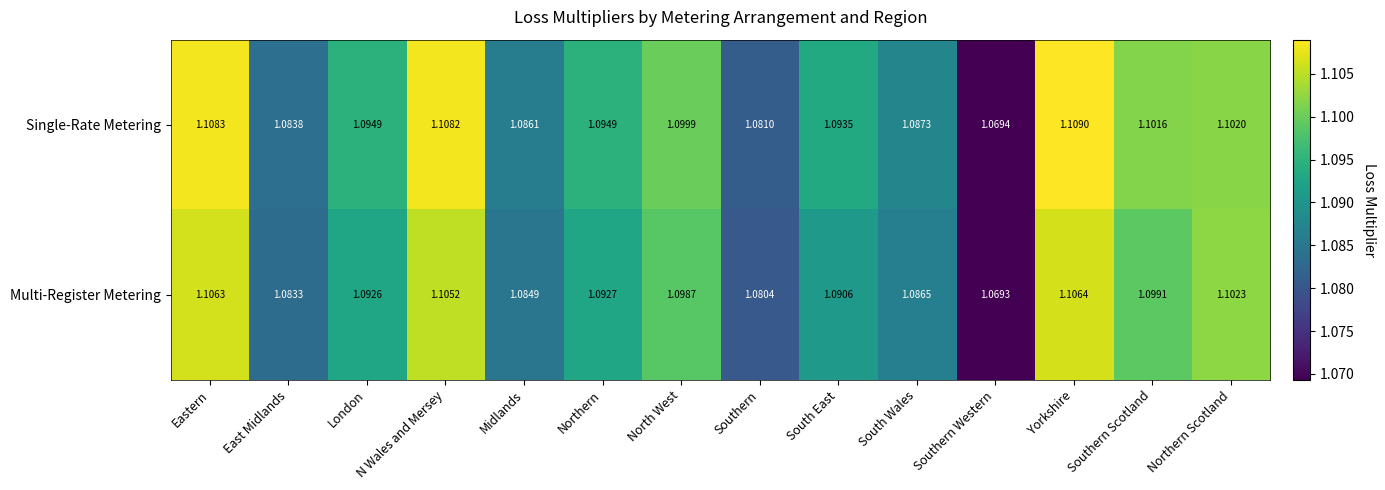

Which series has the largest range (max minus min)?

Single-Rate Metering